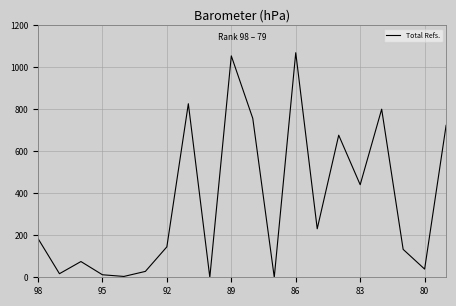

What is the value of the 14th point from the left?

231